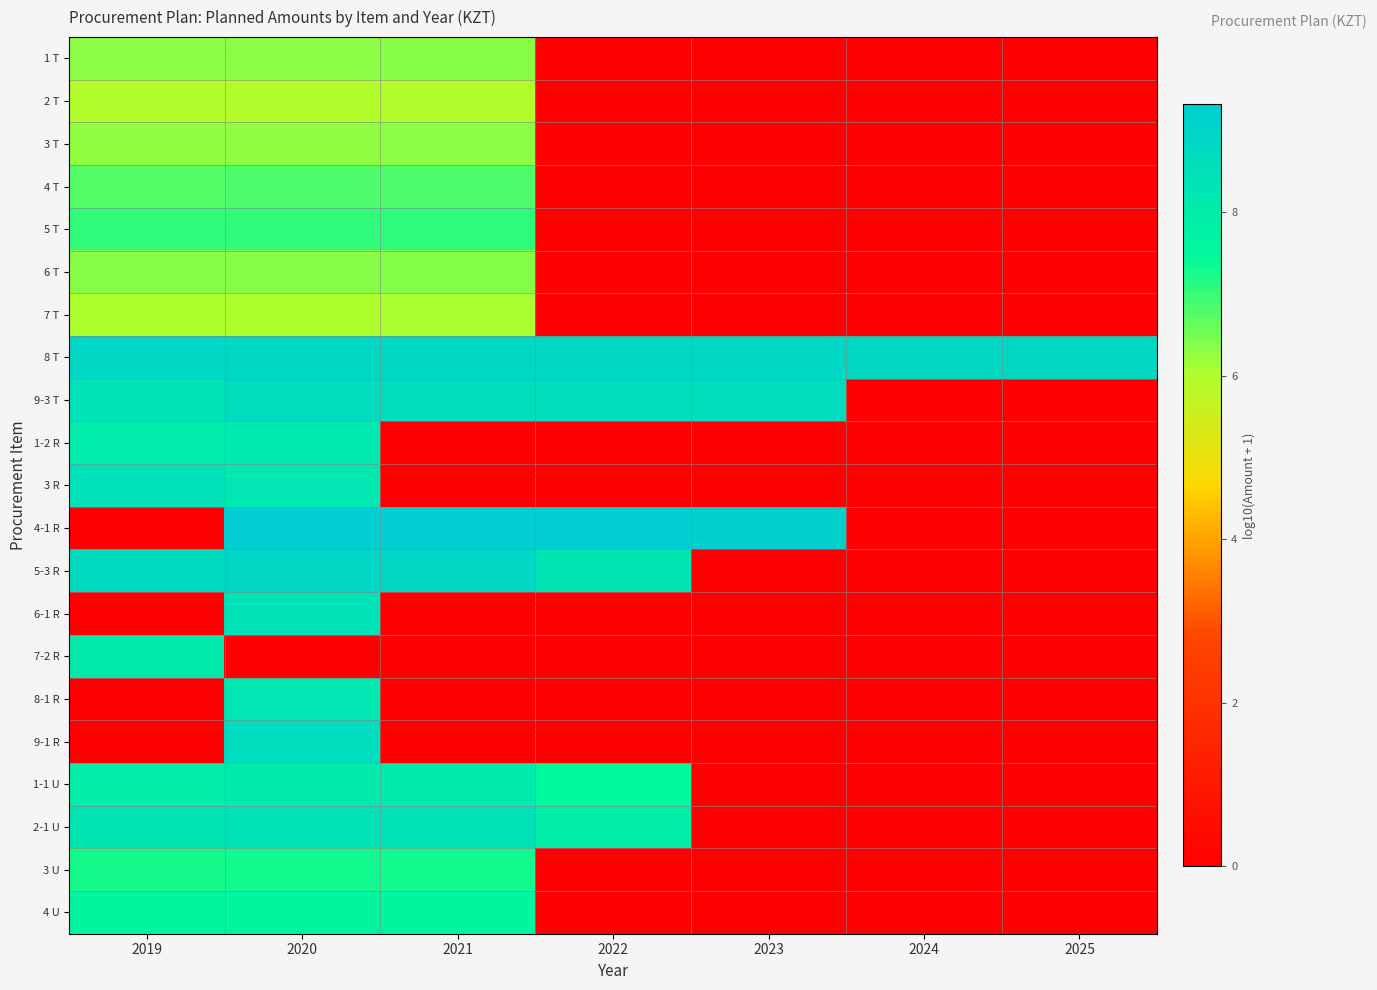

Reading left to right, extract all data points from this chart.

1 T: 2019=6.3	2020=6.3	2021=6.3	2022=0.0	2023=0.0	2024=0.0	2025=0.0
2 T: 2019=5.9	2020=6.0	2021=6.0	2022=0.0	2023=0.0	2024=0.0	2025=0.0
3 T: 2019=6.3	2020=6.3	2021=6.3	2022=0.0	2023=0.0	2024=0.0	2025=0.0
4 T: 2019=6.8	2020=6.8	2021=6.8	2022=0.0	2023=0.0	2024=0.0	2025=0.0
5 T: 2019=7.0	2020=7.0	2021=7.1	2022=0.0	2023=0.0	2024=0.0	2025=0.0
6 T: 2019=6.3	2020=6.4	2021=6.4	2022=0.0	2023=0.0	2024=0.0	2025=0.0
7 T: 2019=6.0	2020=6.0	2021=6.0	2022=0.0	2023=0.0	2024=0.0	2025=0.0
8 T: 2019=8.9	2020=8.9	2021=8.9	2022=8.9	2023=8.9	2024=8.9	2025=8.9
9-3 T: 2019=8.4	2020=8.7	2021=8.7	2022=8.7	2023=8.7	2024=0.0	2025=0.0
1-2 R: 2019=8.0	2020=8.2	2021=0.0	2022=0.0	2023=0.0	2024=0.0	2025=0.0
3 R: 2019=8.5	2020=8.2	2021=0.0	2022=0.0	2023=0.0	2024=0.0	2025=0.0
4-1 R: 2019=0.0	2020=9.3	2021=9.3	2022=9.3	2023=9.2	2024=0.0	2025=0.0
5-3 R: 2019=8.7	2020=8.9	2021=8.9	2022=8.3	2023=0.0	2024=0.0	2025=0.0
6-1 R: 2019=0.0	2020=8.4	2021=0.0	2022=0.0	2023=0.0	2024=0.0	2025=0.0
7-2 R: 2019=8.1	2020=0.0	2021=0.0	2022=0.0	2023=0.0	2024=0.0	2025=0.0
8-1 R: 2019=0.0	2020=8.2	2021=0.0	2022=0.0	2023=0.0	2024=0.0	2025=0.0
9-1 R: 2019=0.0	2020=8.7	2021=0.0	2022=0.0	2023=0.0	2024=0.0	2025=0.0
1-1 U: 2019=8.0	2020=8.1	2021=8.1	2022=7.5	2023=0.0	2024=0.0	2025=0.0
2-1 U: 2019=8.4	2020=8.5	2021=8.5	2022=7.9	2023=0.0	2024=0.0	2025=0.0
3 U: 2019=7.3	2020=7.3	2021=7.3	2022=0.0	2023=0.0	2024=0.0	2025=0.0
4 U: 2019=7.6	2020=7.6	2021=7.6	2022=0.0	2023=0.0	2024=0.0	2025=0.0